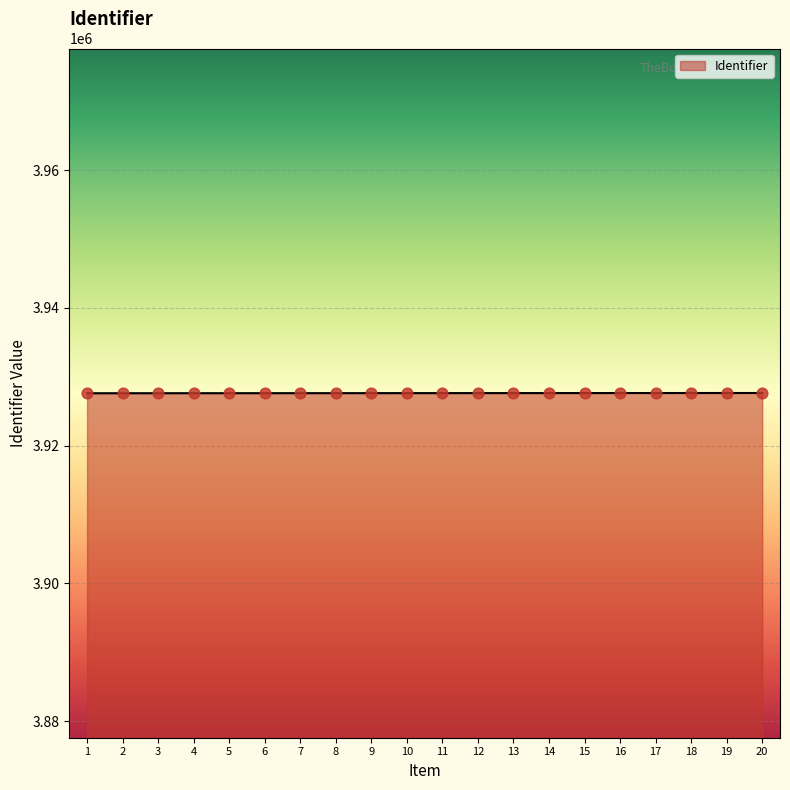

Approximately how many times larger is the value at 12 compared to 20?

1.0